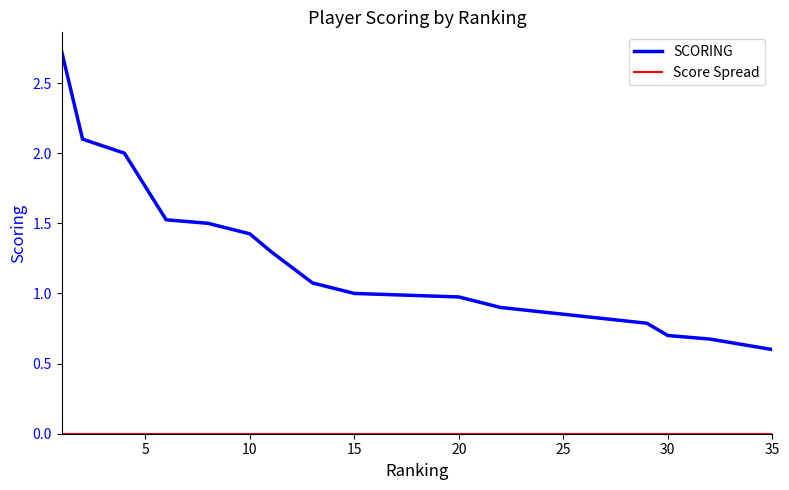

Reading left to right, list all the values displayed in this chart.

SCORING: 2.7	2.1	2.0	1.5	1.5	1.4	1.3	1.1	1.0	1.0	1.0	0.9	0.8	0.7	0.7	0.6
Score Spread: 0.0	0.0	0.0	0.0	0.0	0.0	0.0	0.0	0.0	0.0	0.0	0.0	0.0	0.0	0.0	0.0